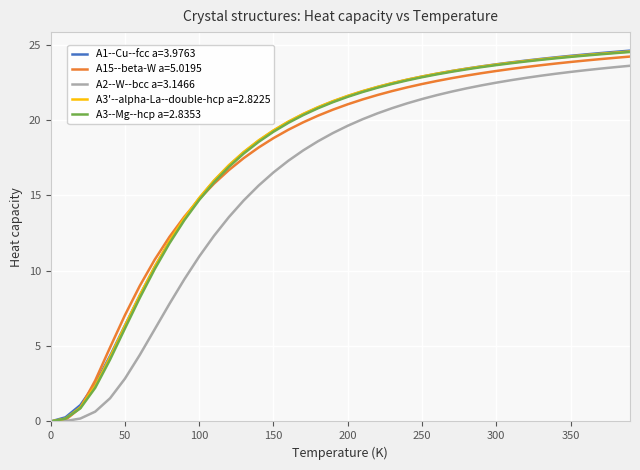

What is the maximum value for A2--W--bcc a=3.1466?

23.6